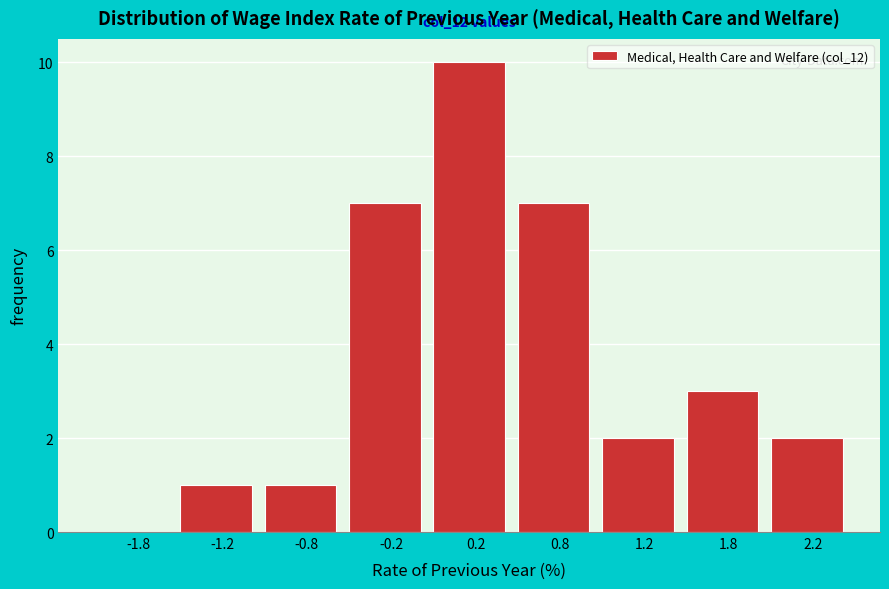

Reading left to right, list all the values displayed in this chart.

-1.8=0	-1.2=1	-0.8=1	-0.2=7	0.2=10	0.8=7	1.2=2	1.8=3	2.2=2